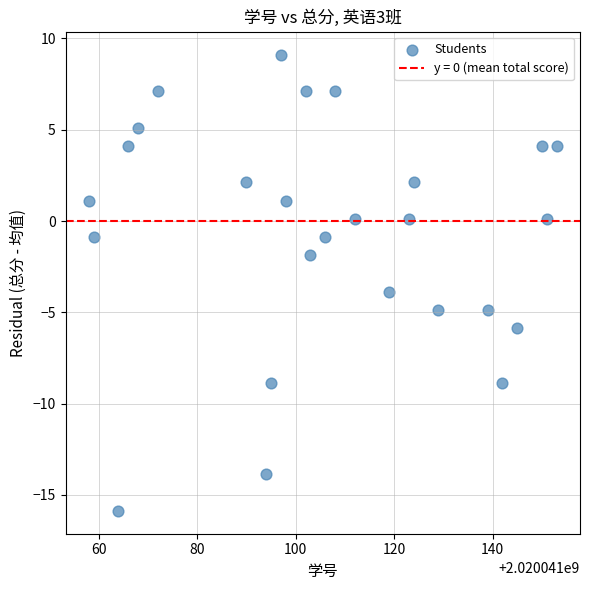

What is the range of Y values (max minus min)?

25.0